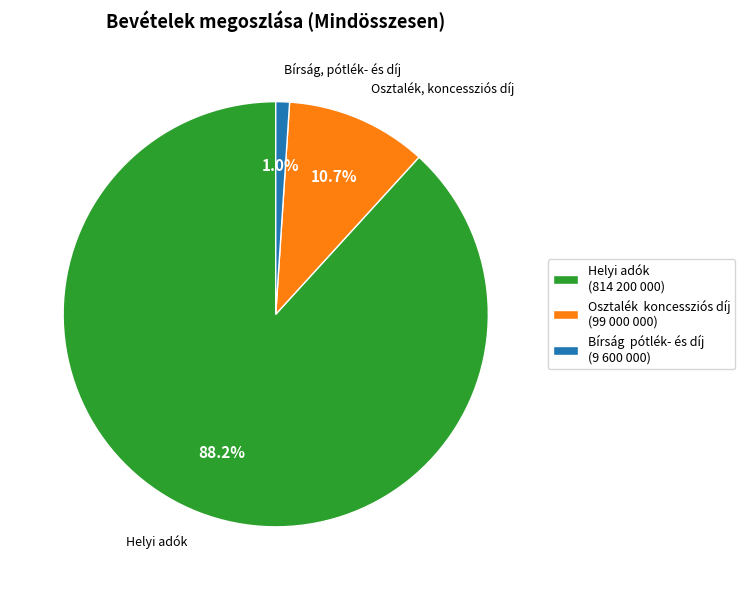

Which has a higher value, Osztalék, koncessziós díj or Bírság, pótlék- és díj?

Osztalék, koncessziós díj